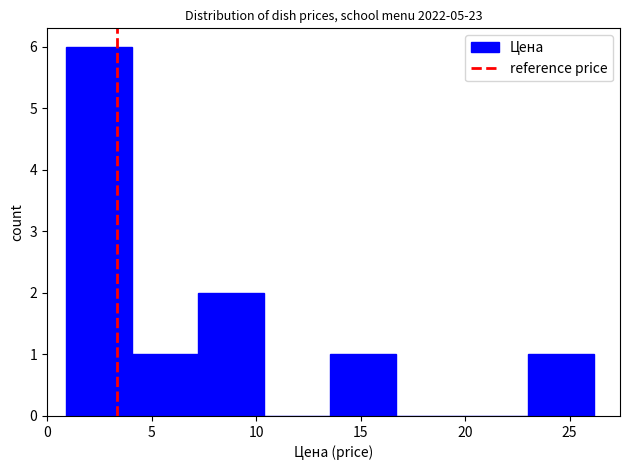

Over which range of the x-axis is the bar tallest?

1.0 to 4.0